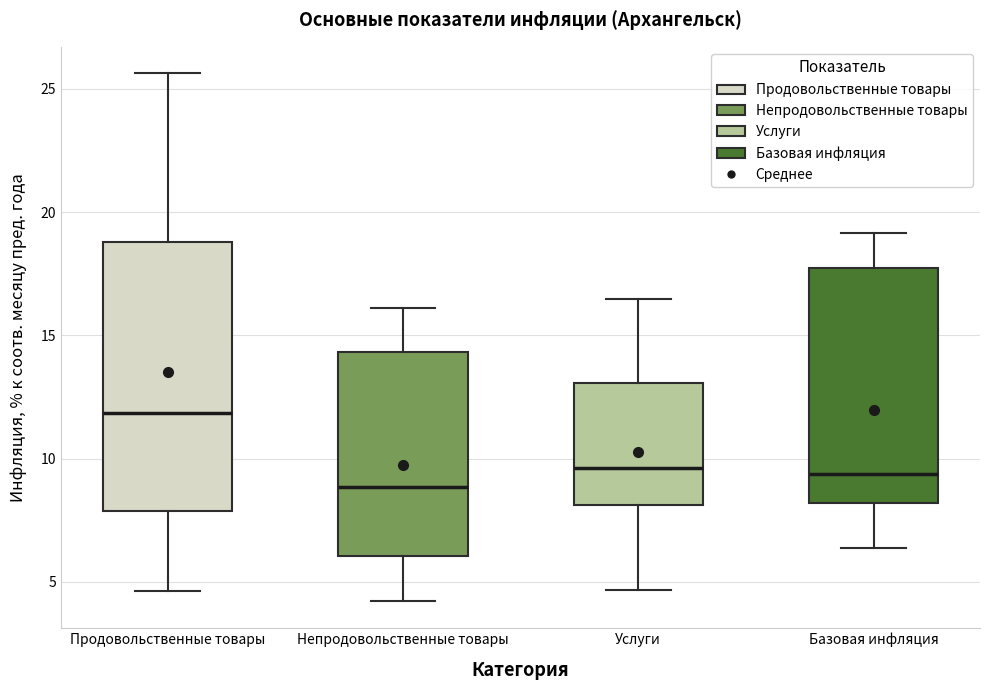

Which box is the tallest, from its lower edge to its upper edge?

Продовольственные товары